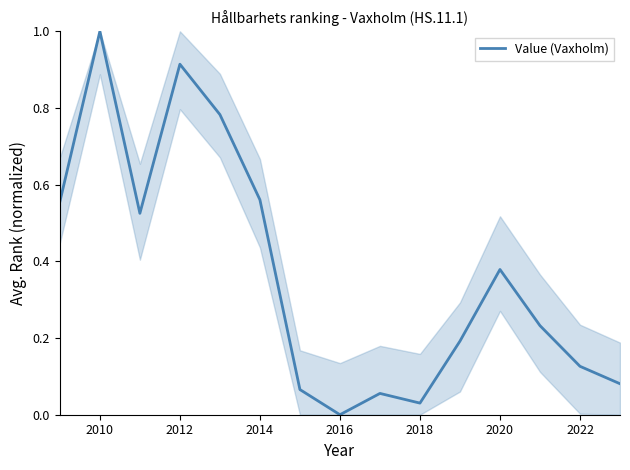

What is the difference between the maximum and minimum values?

1.0